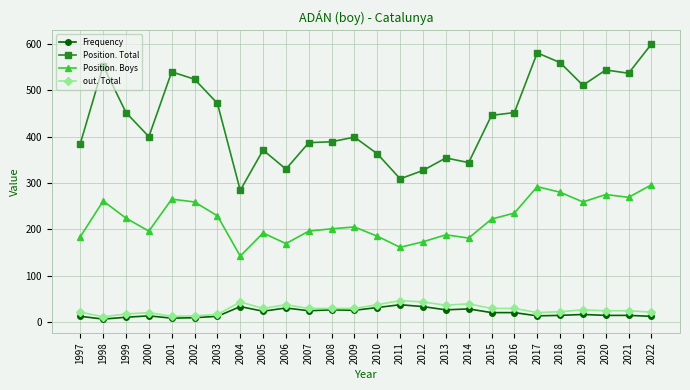

True or false: Position. Boys and Frequency intersect in this chart.

False